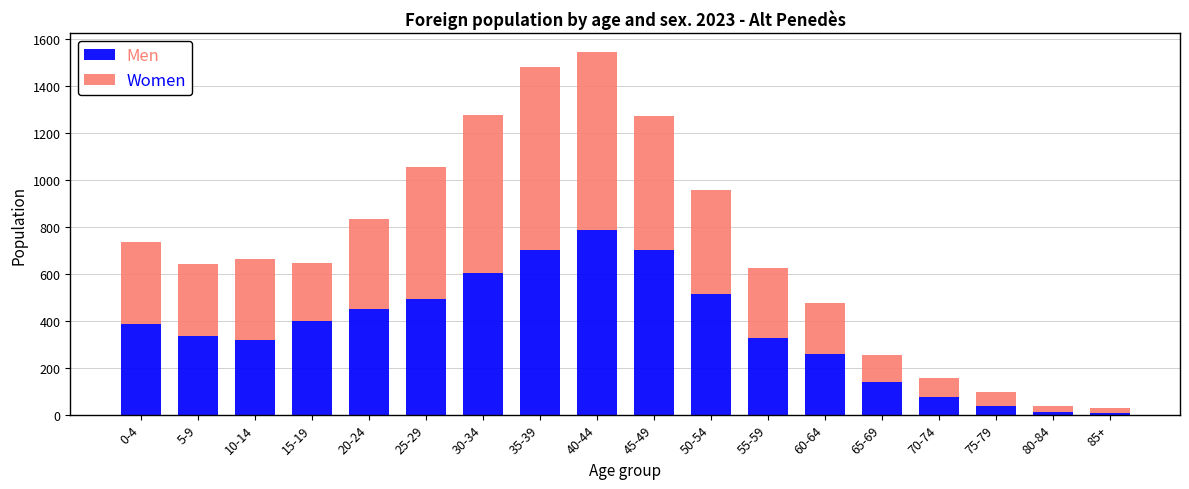

At which category is the sum across all series the highest?

40-44